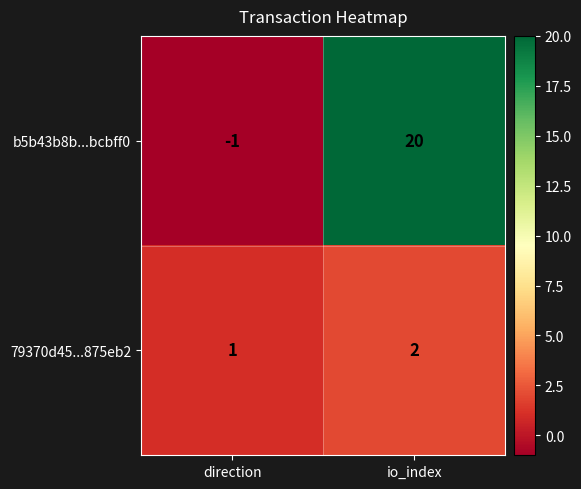

Is it true that b5b43b8b...bcbff0 equals 30 at io_index?

False